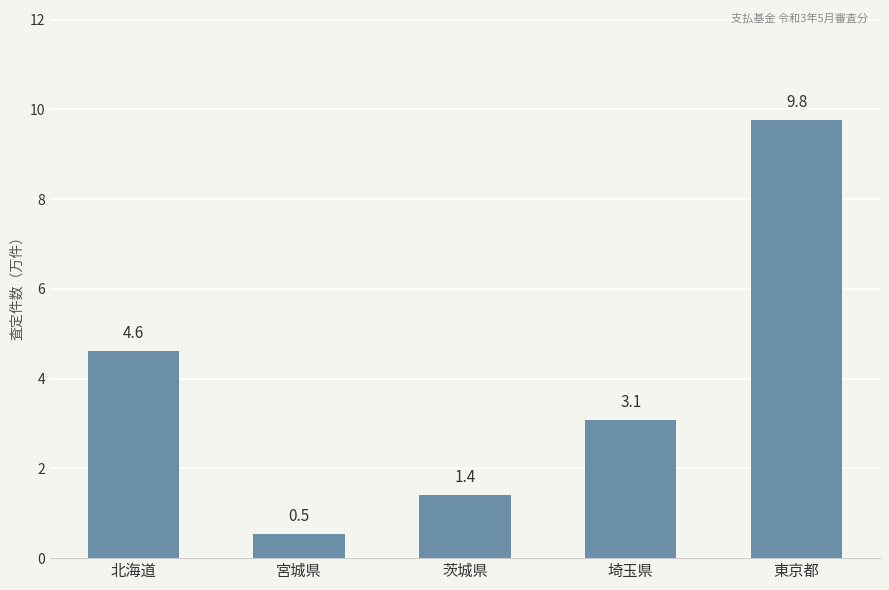

Which label corresponds to the smallest value in the chart?

宮城県